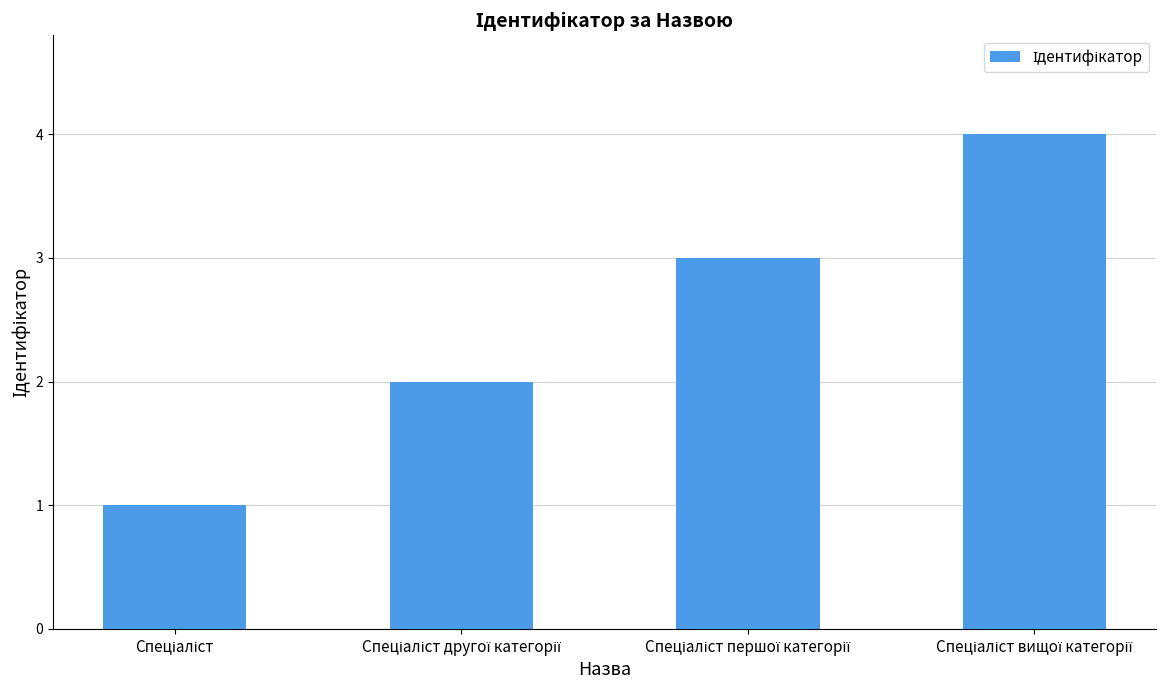

What is the difference between the maximum and minimum values?

3